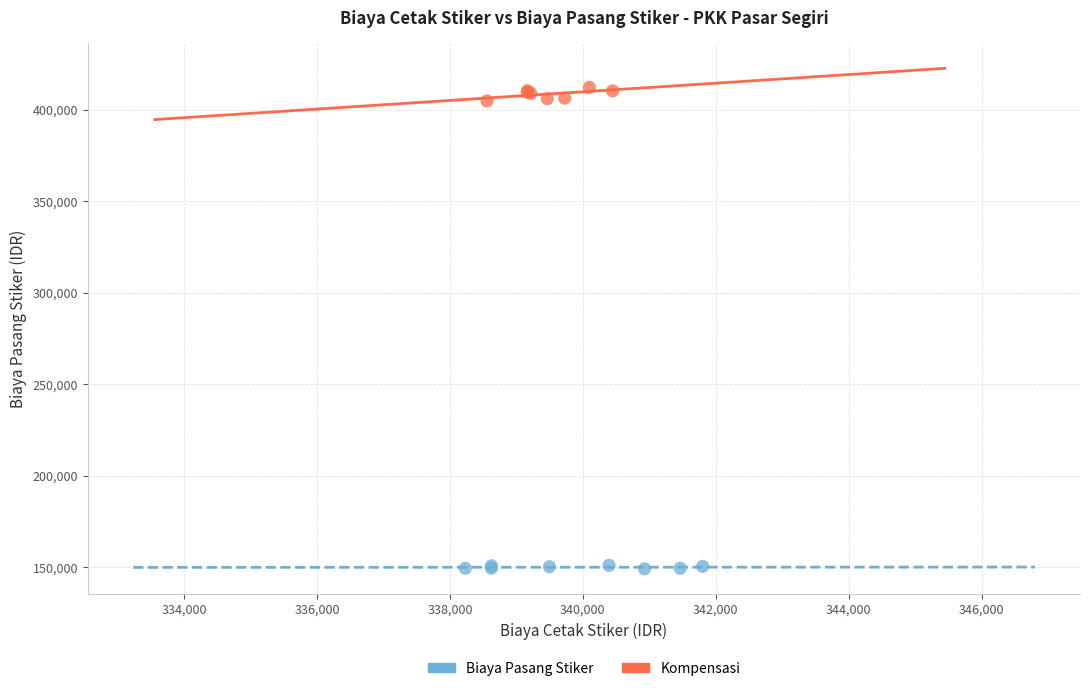

Which series reaches the minimum Y coordinate?

Biaya Pasang Stiker